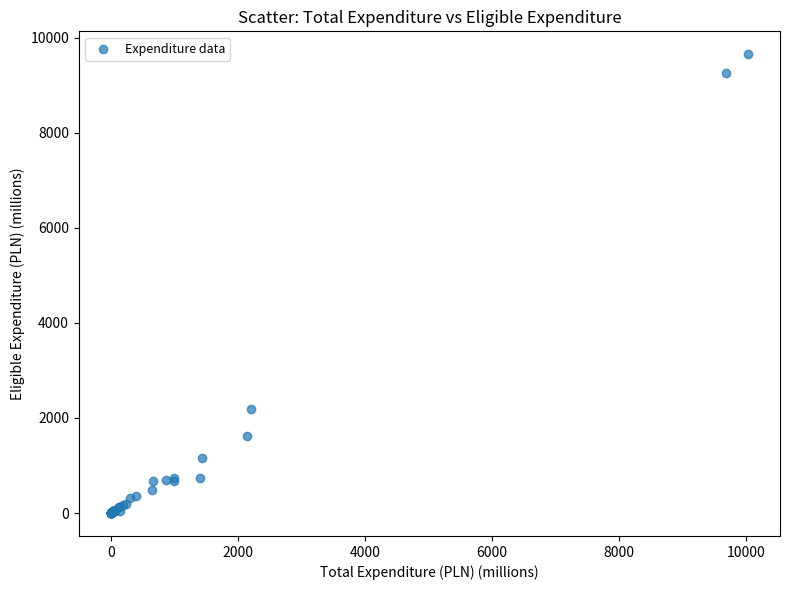

What Y value in the scatter plot is closest to 4827?

2187.9